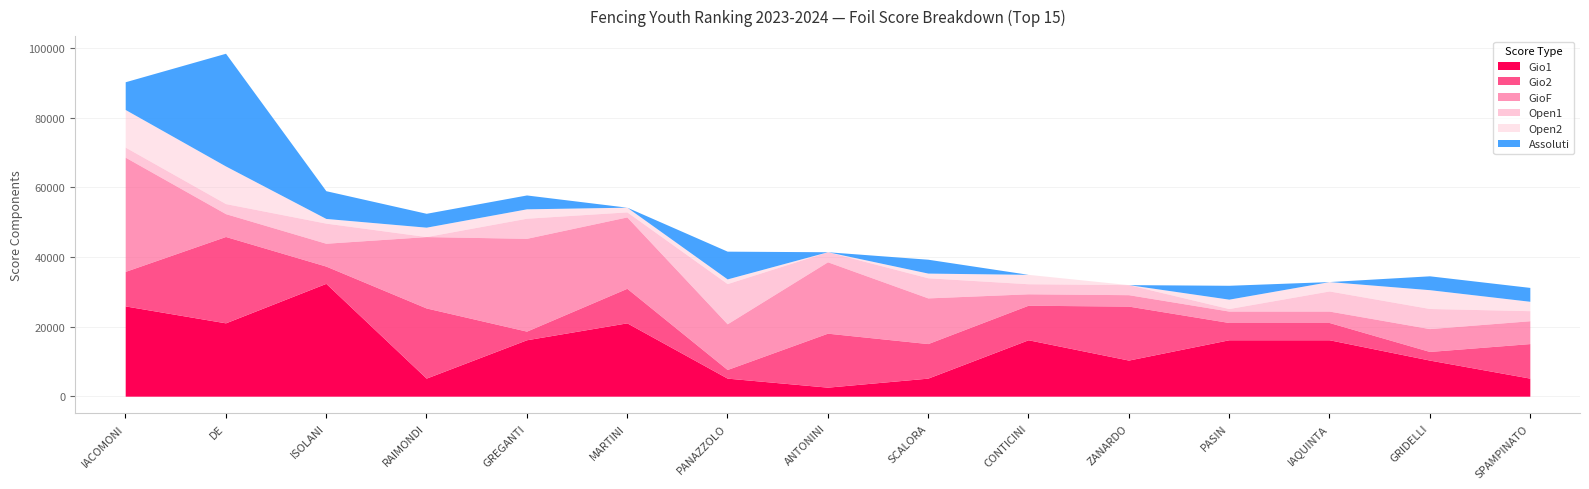

What is the maximum value for Gio1?

32400.0